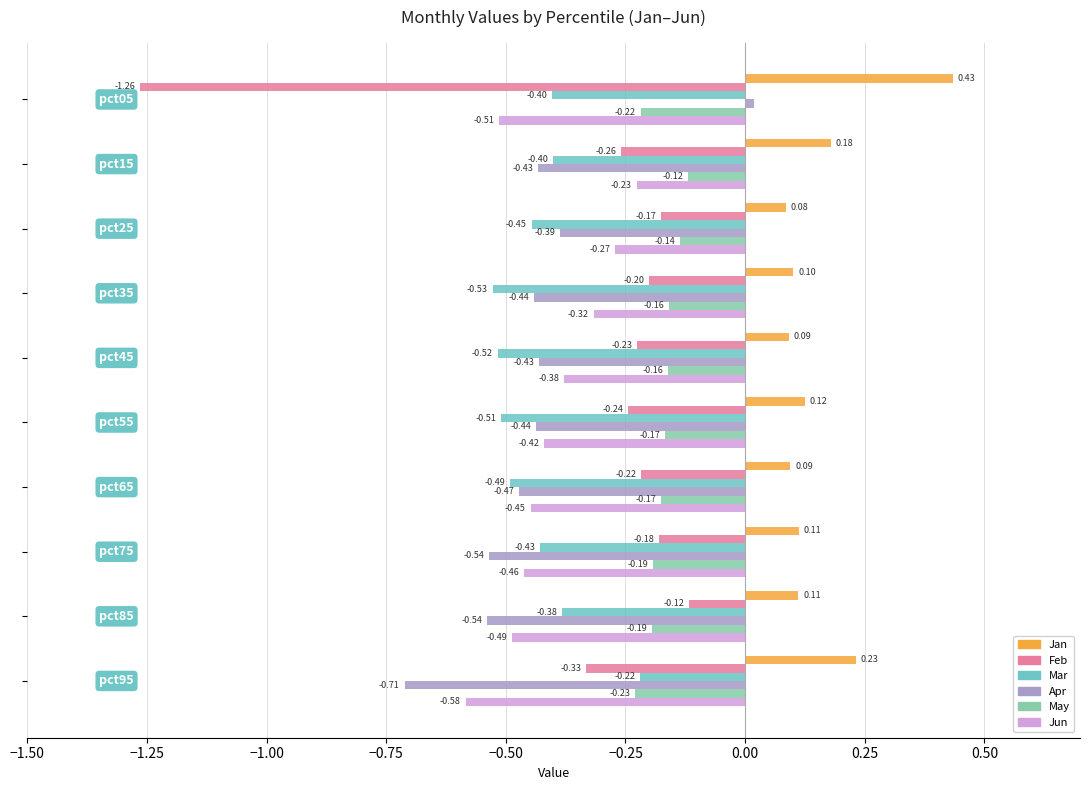

What are all the series names shown in the legend?

Jan, Feb, Mar, Apr, May, Jun